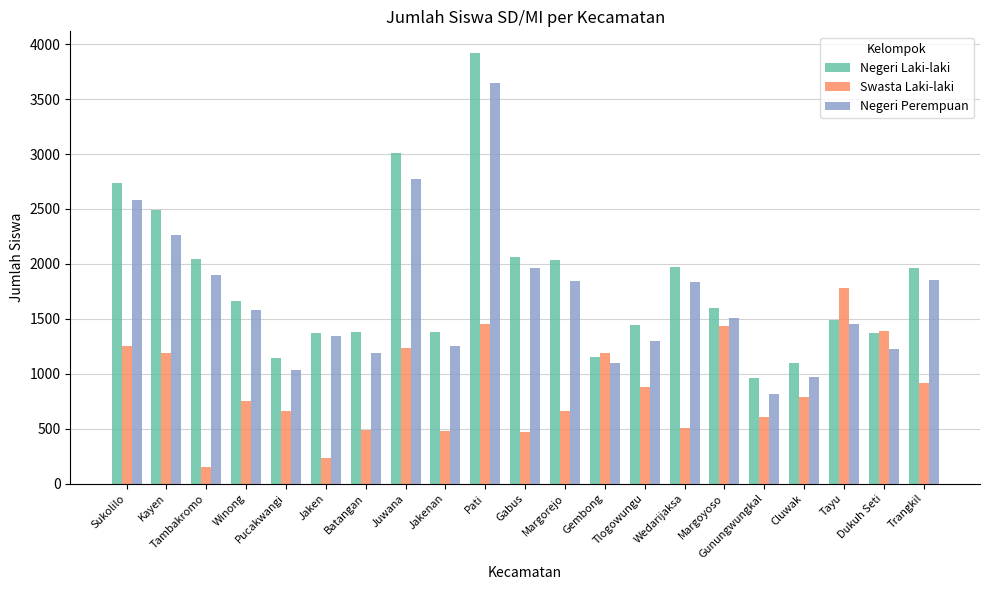

What is the difference between the Negeri Laki-laki values at Juwana and Winong?

1345